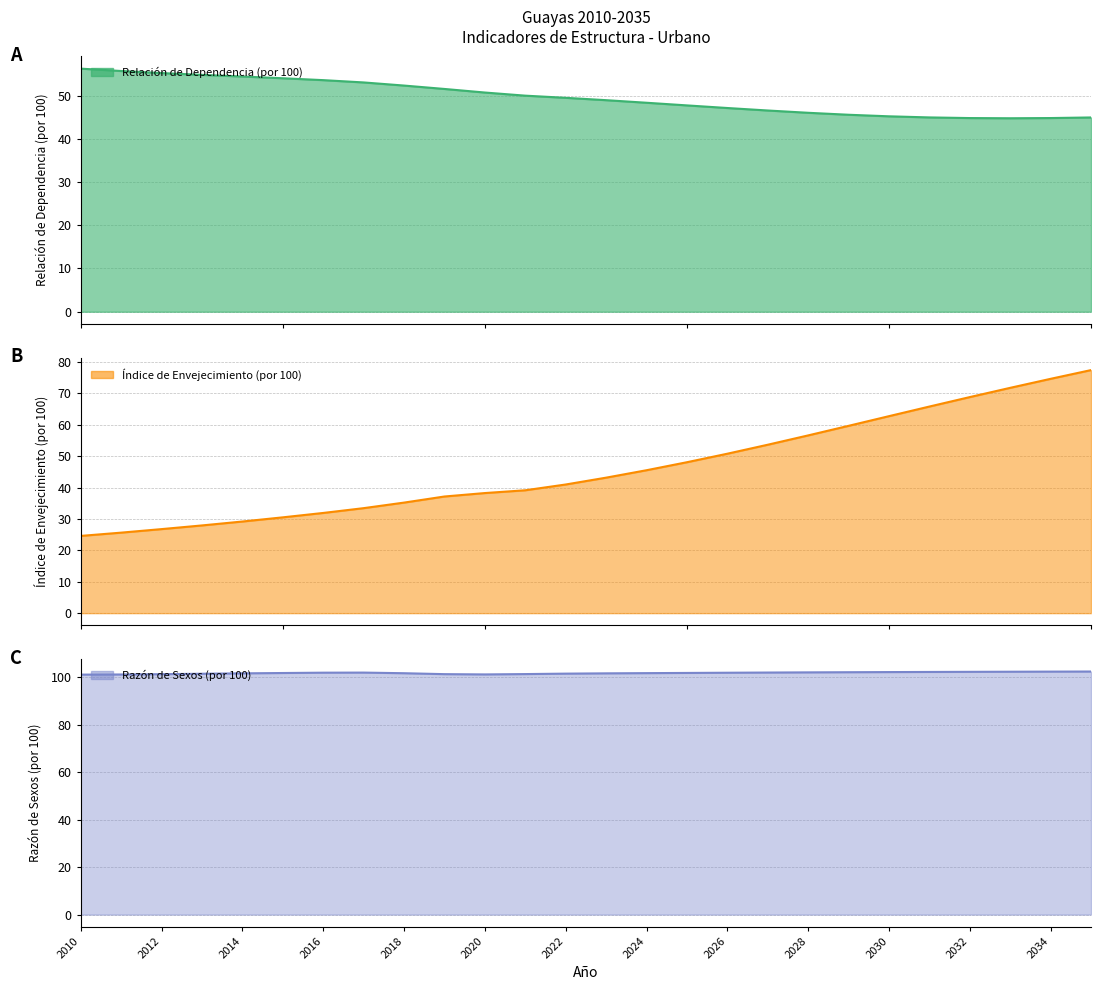

What is the sum of the Índice de Envejecimiento (por 100) values at 2022 and 2034?

115.6